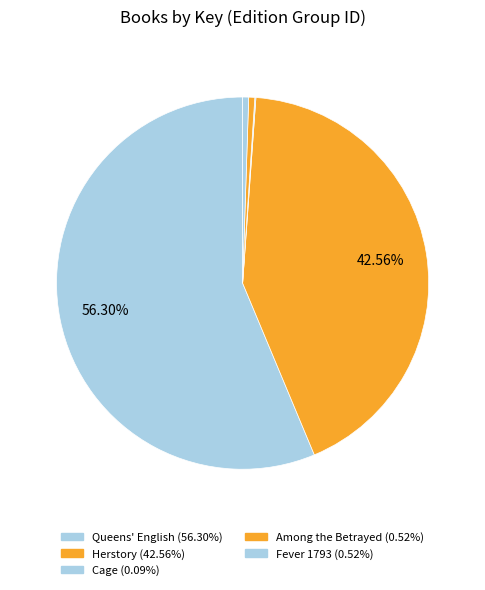

What percentage is the Herstory slice, to the nearest percent?

43%